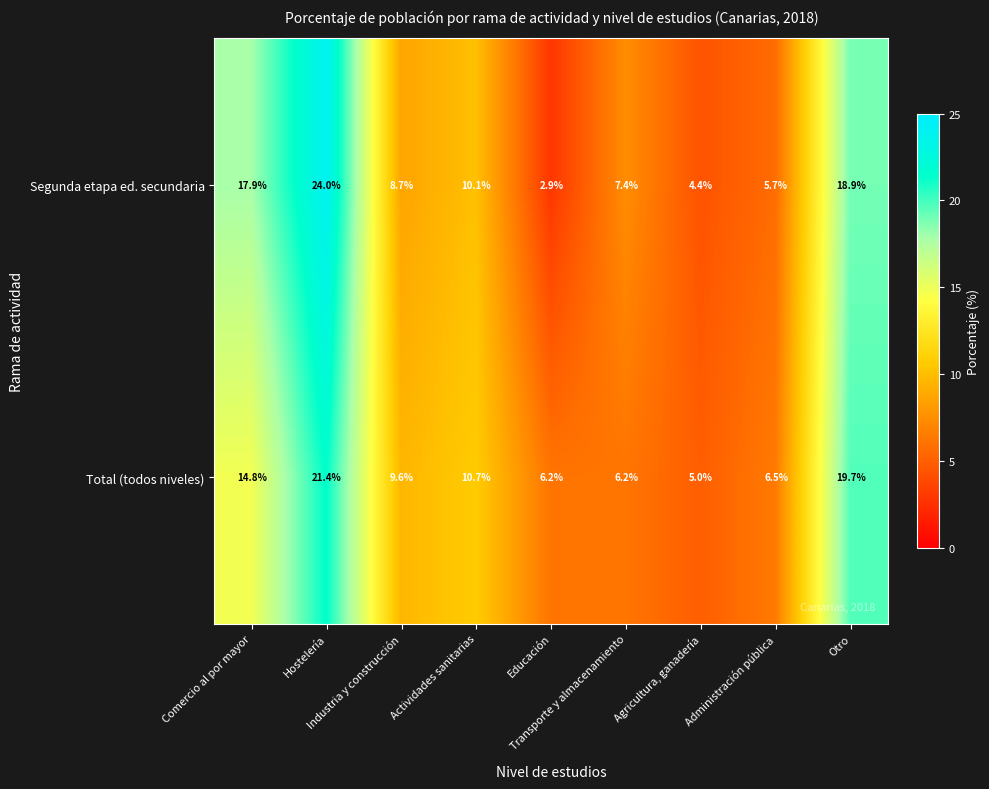

List the series in order of their peak value, highest first.

Segunda etapa ed. secundaria, Total (todos niveles)